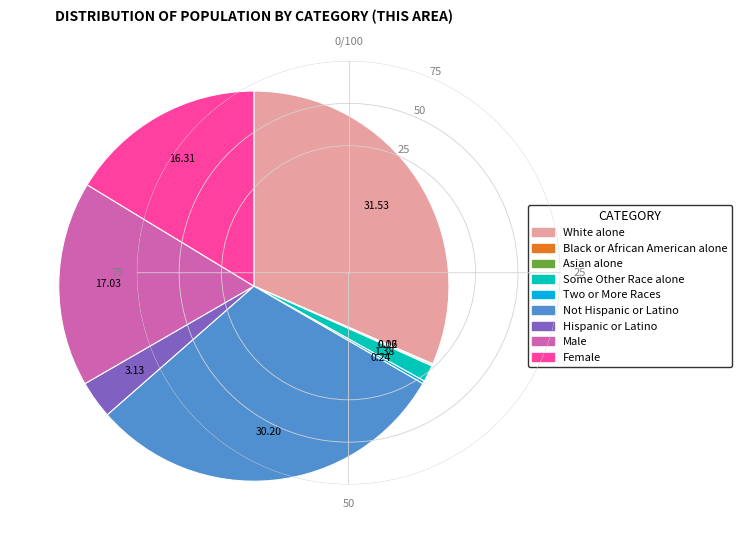

Is there a majority slice in this chart?

No